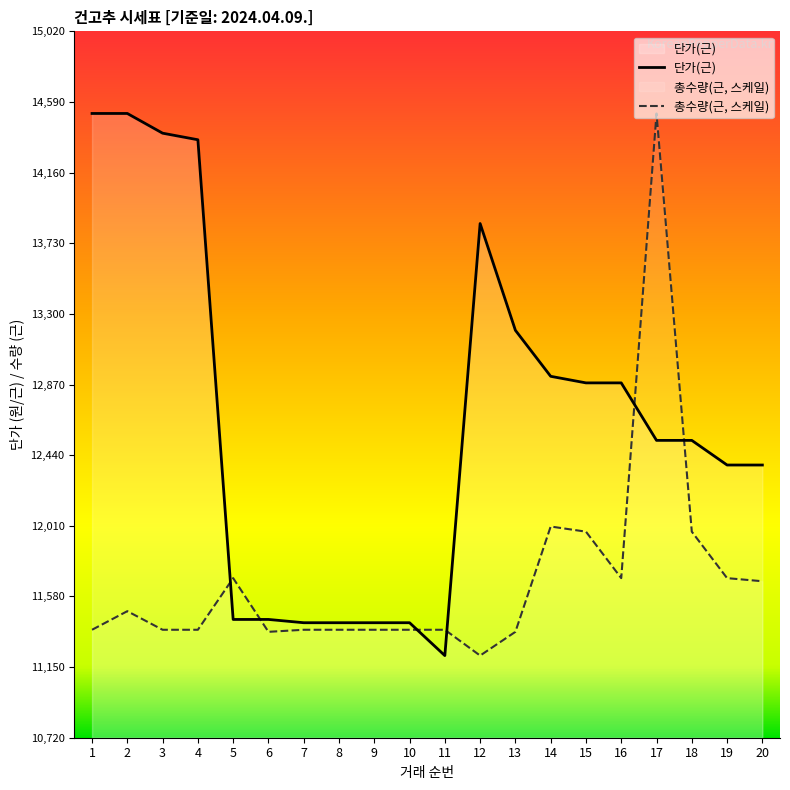

Reading right to left, extract all data points from this chart.

단가(근): 12380.0	12380.0	12530.0	12530.0	12880.0	12880.0	12920.0	13200.0	13850.0	11220.0	11420.0	11420.0	11420.0	11420.0	11440.0	11440.0	14360.0	14400.0	14520.0	14520.0
총수량(근): 11672.6	11691.4	11974.3	14520.0	11691.4	11974.3	12005.7	11364.6	11220.0	11377.1	11377.1	11377.1	11377.1	11377.1	11364.6	11691.4	11377.1	11377.1	11490.3	11377.1